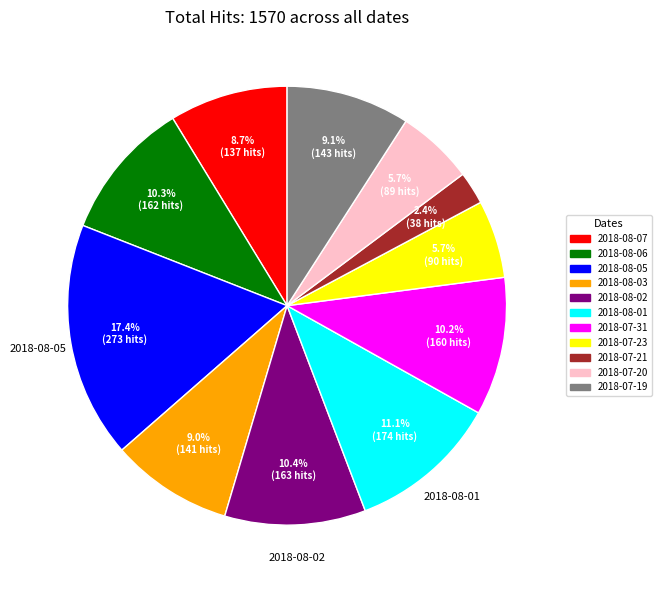

What is the total percentage of 2018-08-07 and 2018-08-03?

17.7%